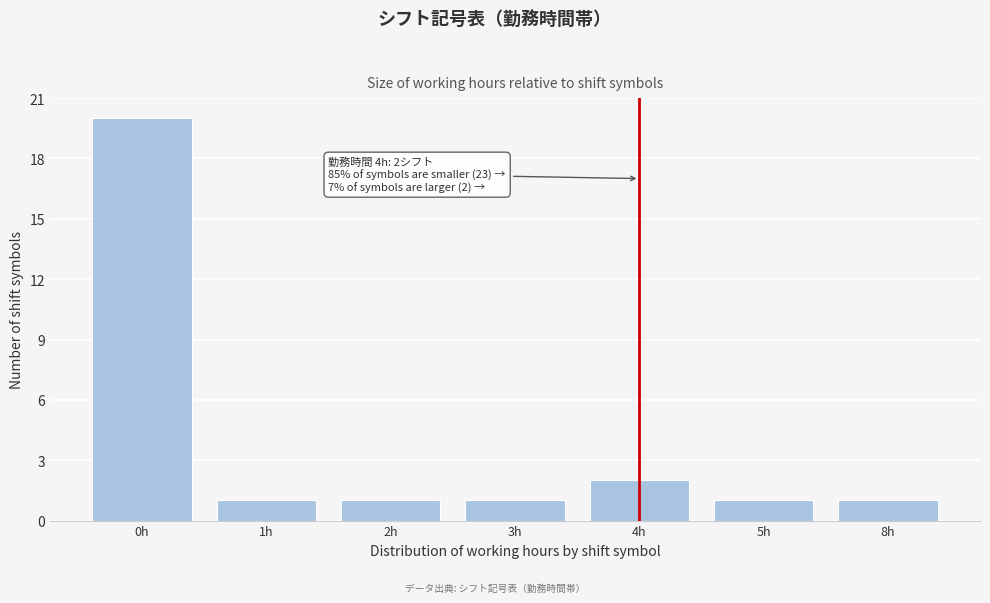

Reading left to right, extract all data points from this chart.

0h=20	1h=1	2h=1	3h=1	4h=2	5h=1	8h=1